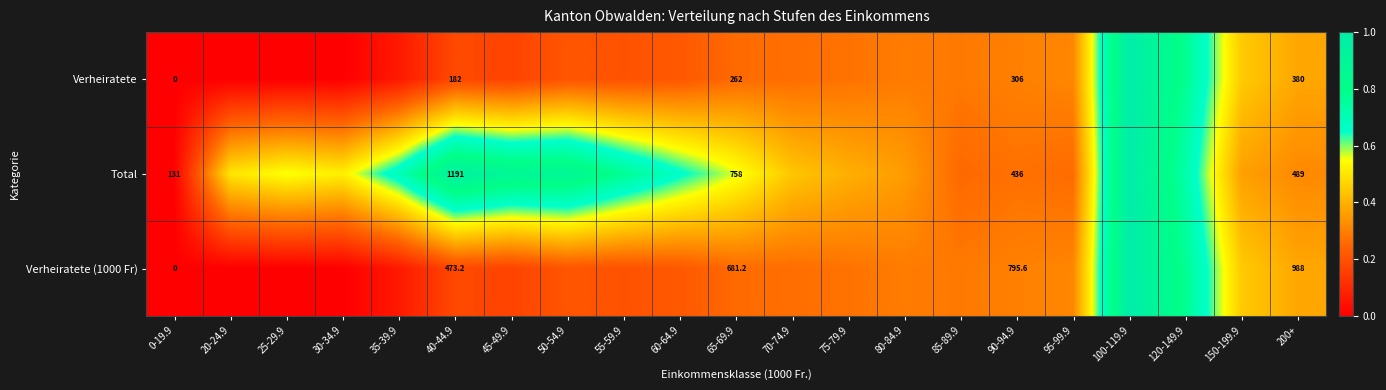

Is it true that Verheiratete equals -0.6 at 25-29.9?

False